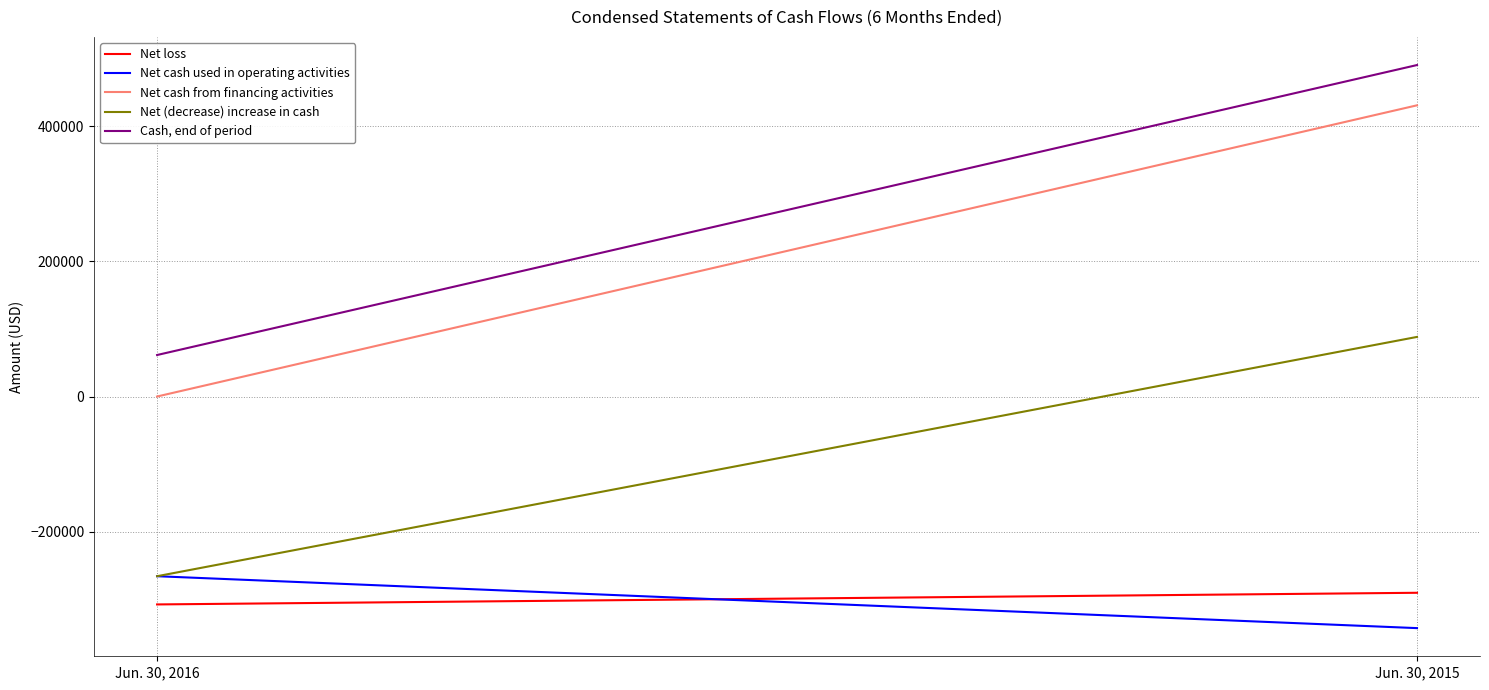

What is the difference between the highest and lowest values at Jun. 30, 2015?

833401